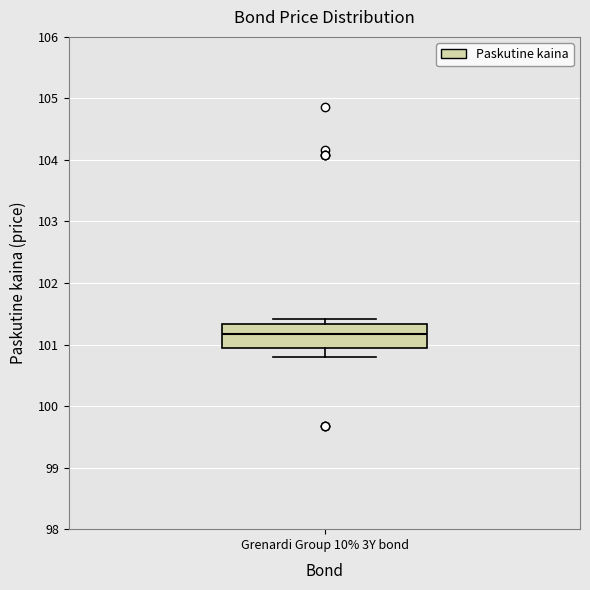

Transcribe this box plot: give where the median line is, the range the box spans, and where the two whiskers end, as read against the y-axis. The values are not printed on the chart, so give them approximately, as read against the axis.

median 101.2, box 100.9 to 101.3, whiskers 100.8 to 101.4